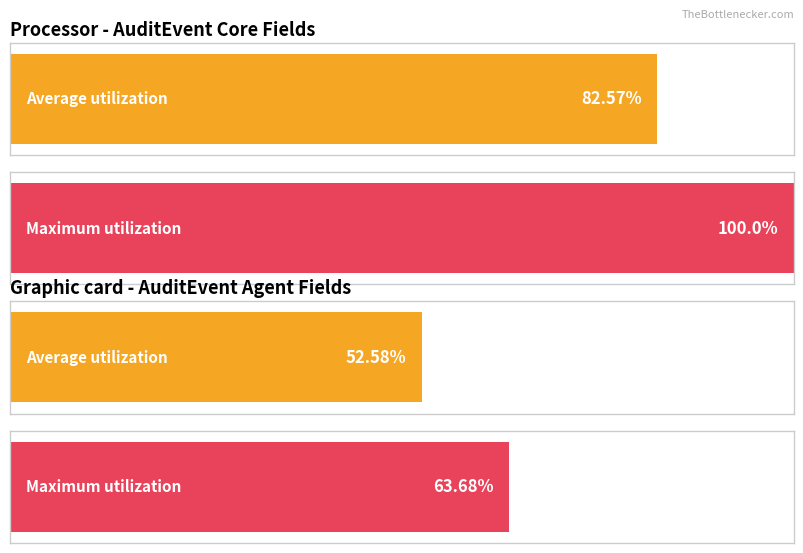

What are all the series names shown in the legend?

Average utilization, Maximum utilization